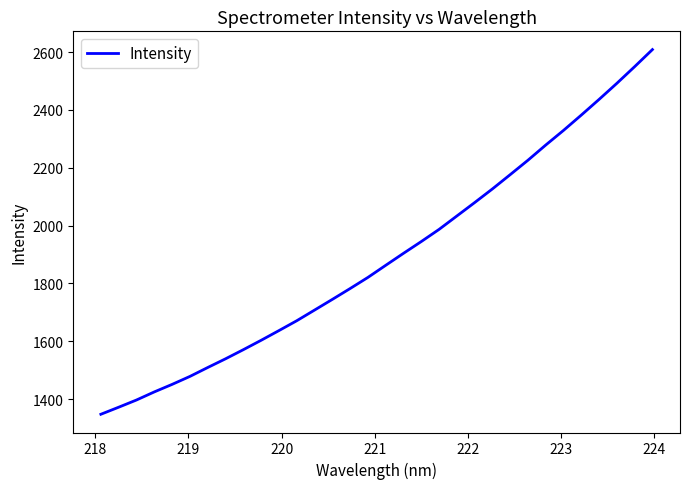

What is the difference between the maximum and minimum values?

1260.9